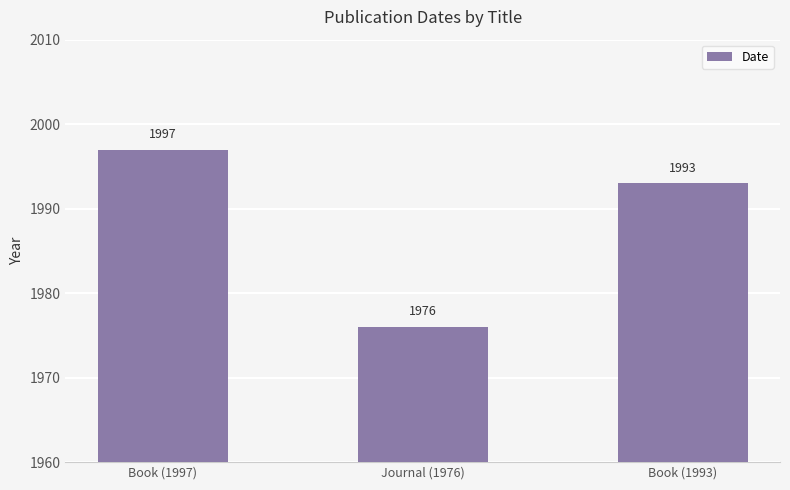

How many data points does each series have?

3